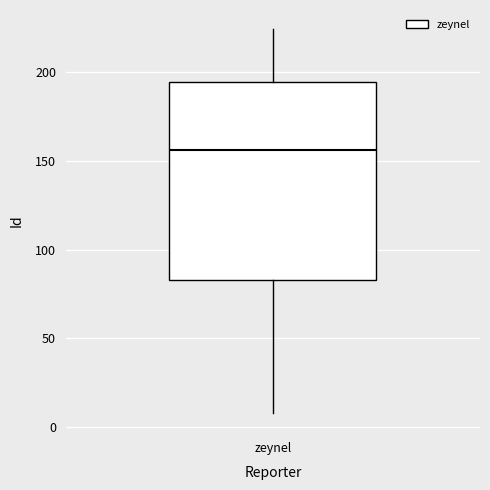

Transcribe this box plot: give where the median line is, the range the box spans, and where the two whiskers end, as read against the y-axis. The values are not printed on the chart, so give them approximately, as read against the axis.

median 155, box 85 to 195, whiskers 10 to 225